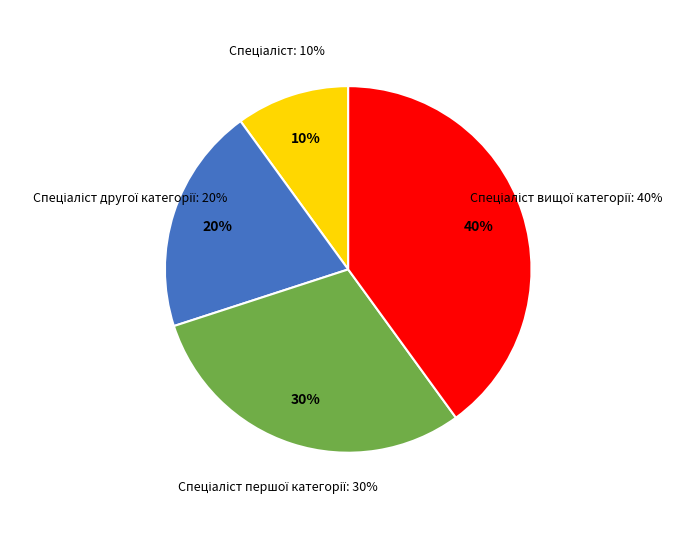

True or false: Спеціаліст accounts for 19% of the total.

False